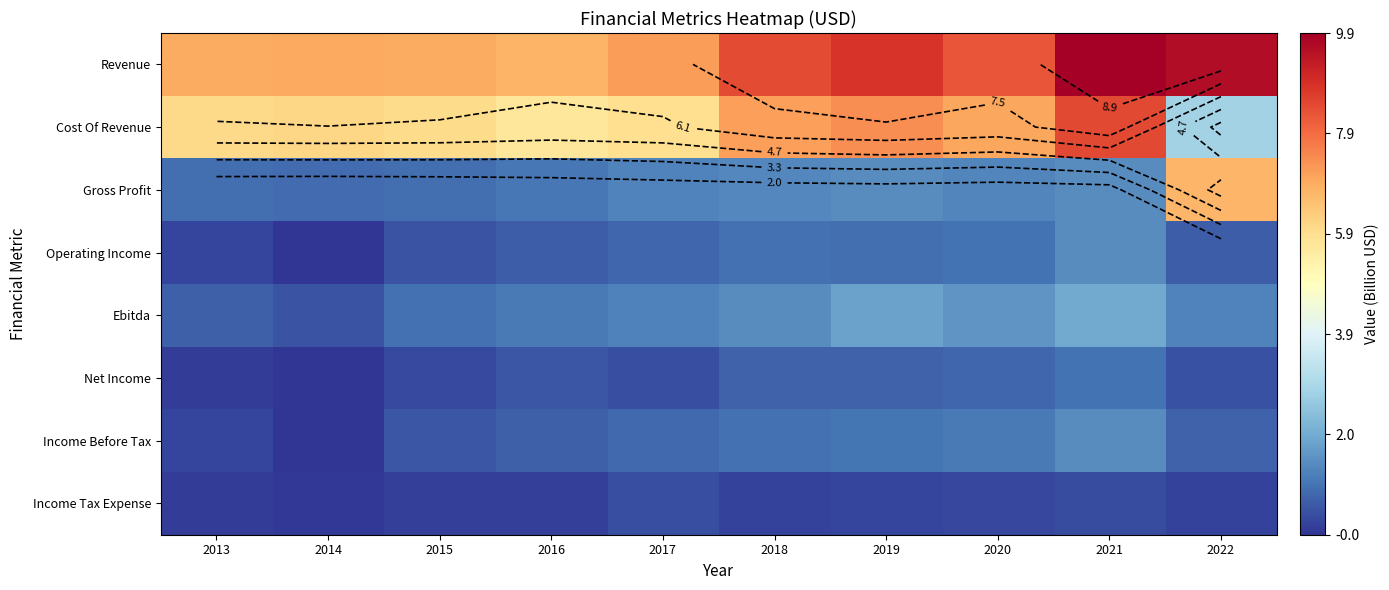

What is the maximum value shown in the chart?

9.9